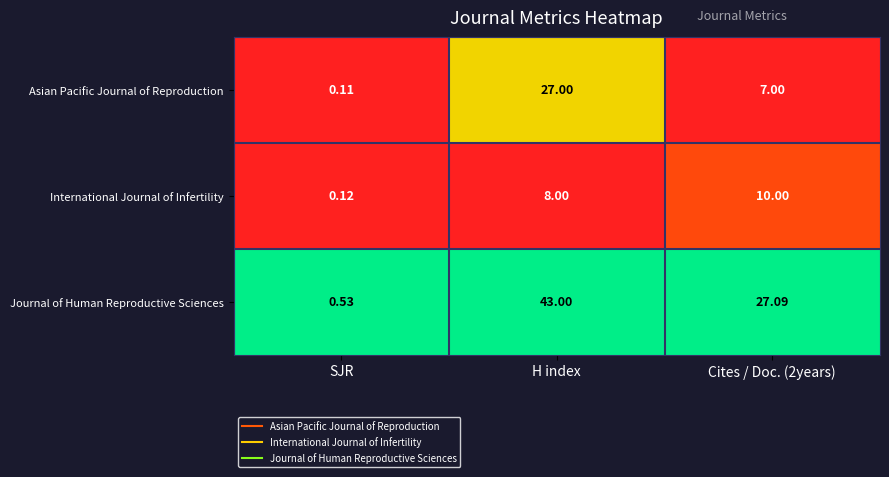

At which category is the sum across all series the highest?

H index